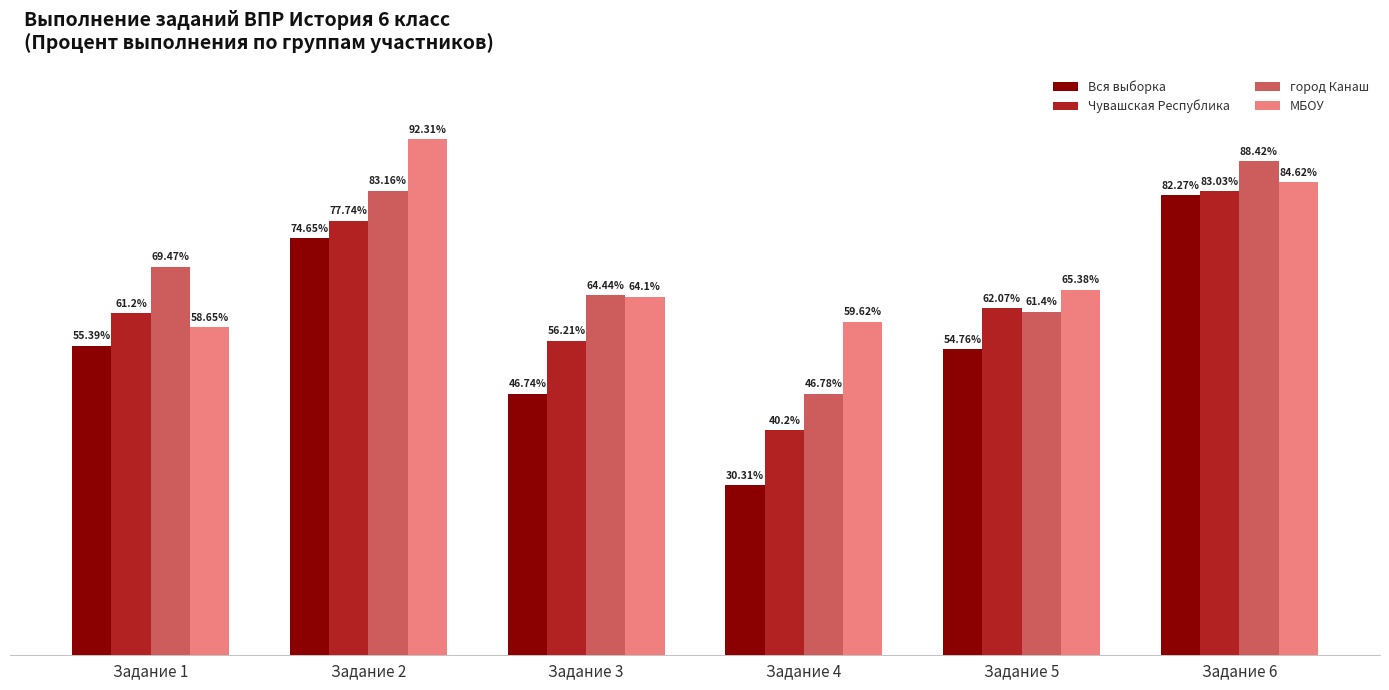

List the series in order of their peak value, highest first.

МБОУ, город Канаш, Чувашская Республика, Вся выборка